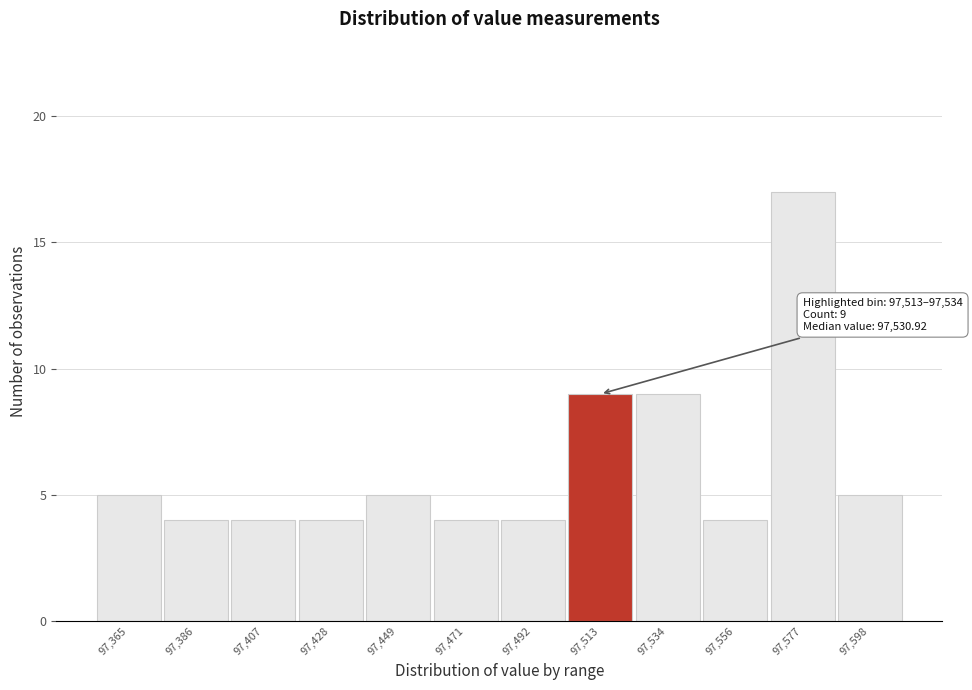

Reading right to left, list all the values displayed in this chart.

5	17	4	9	9	4	4	5	4	4	4	5